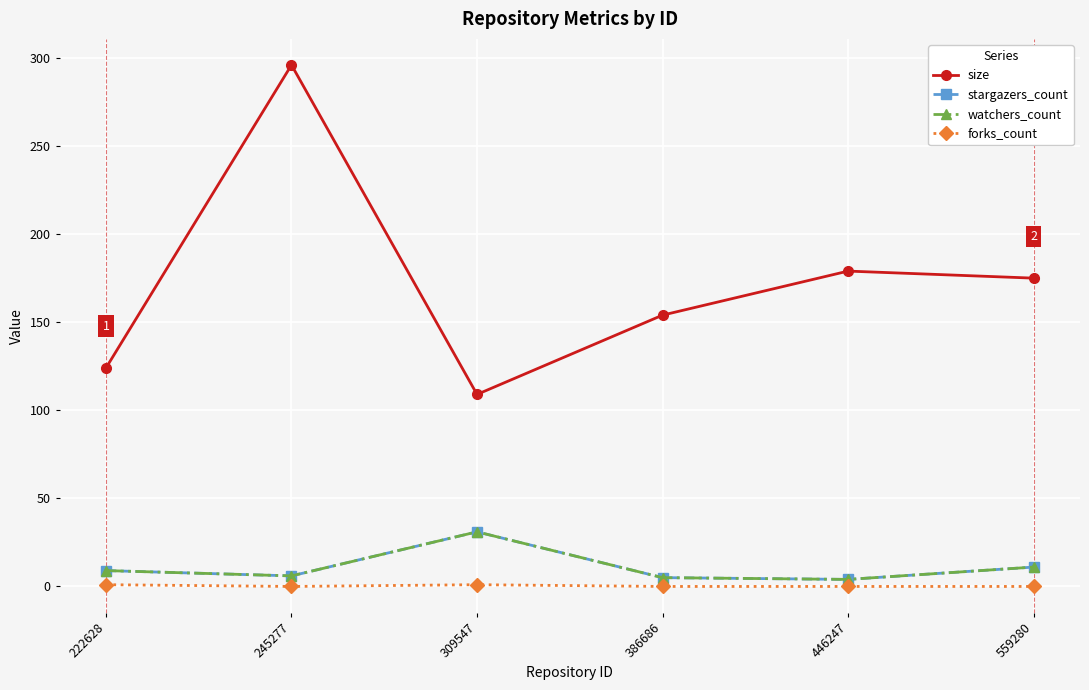

Is it true that watchers_count equals 8 at 245277?

False